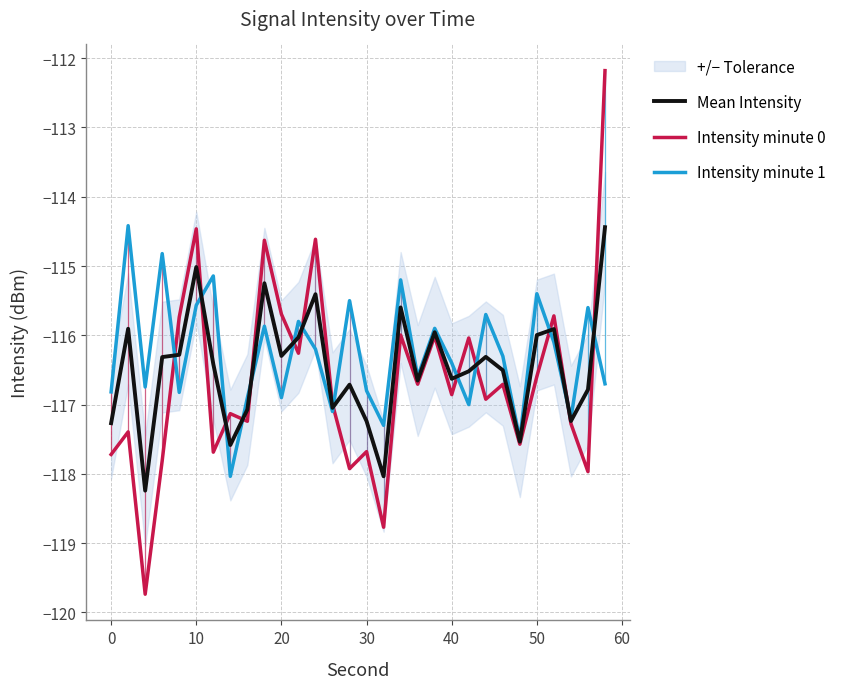

How many distinct data groups are displayed?

3